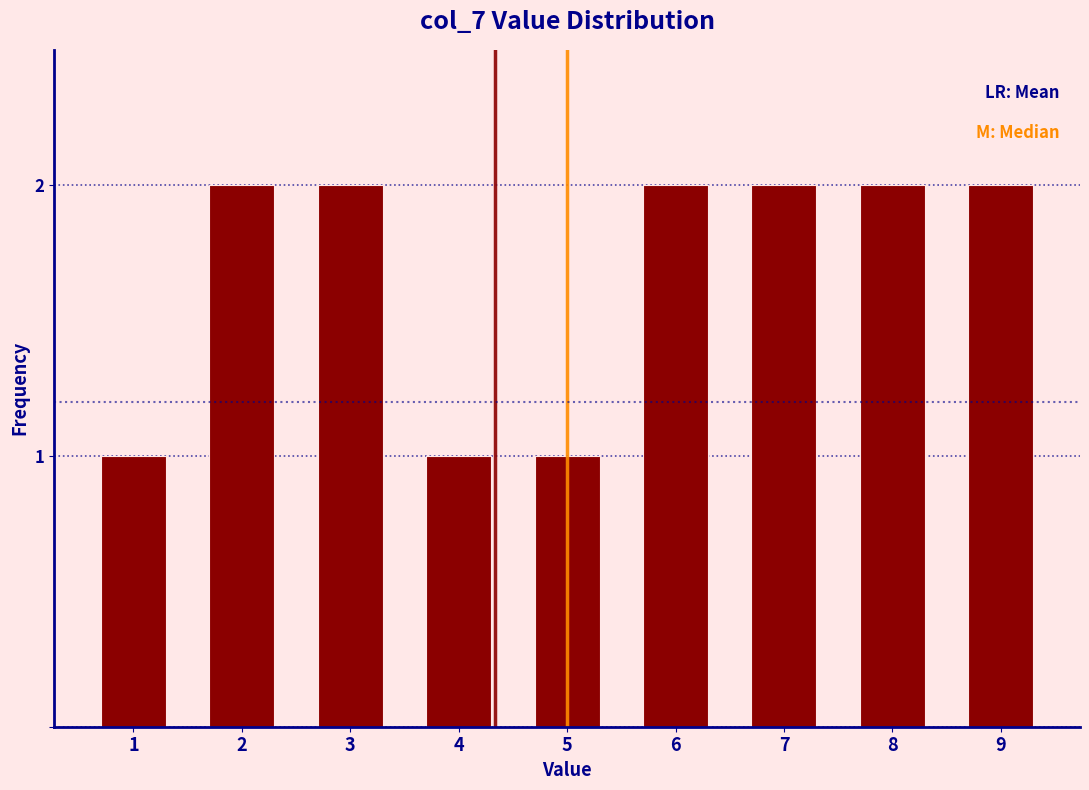

Reading left to right, list all the values displayed in this chart.

1	2	2	1	1	2	2	2	2